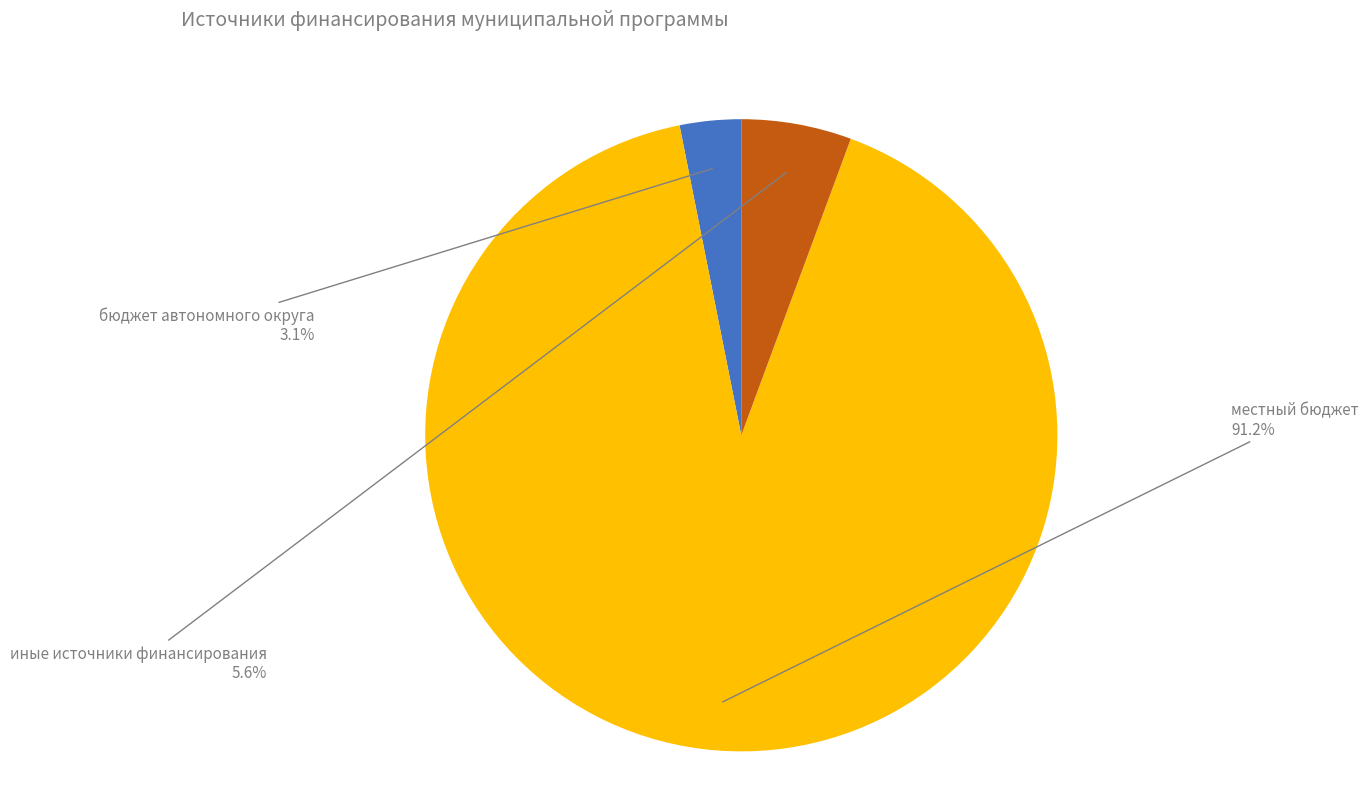

The иные источники финансирования slice represents 6% of the pie. True or false?

True